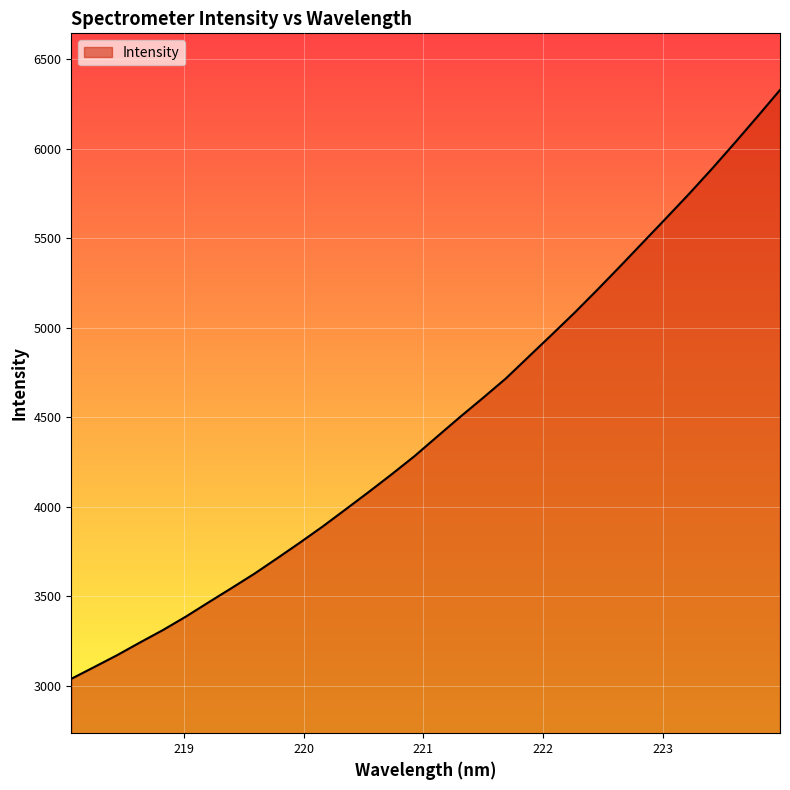

What is the difference between the maximum and minimum values?

3289.1